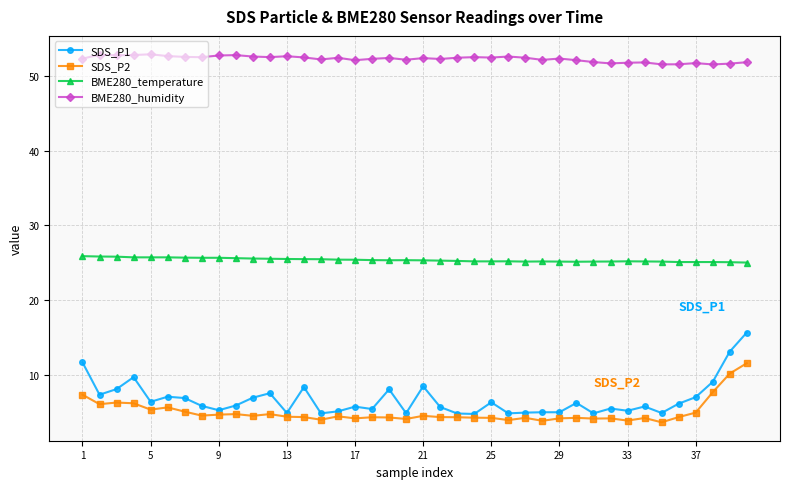

True or false: SDS_P1 and BME280_temperature cross at least once.

False